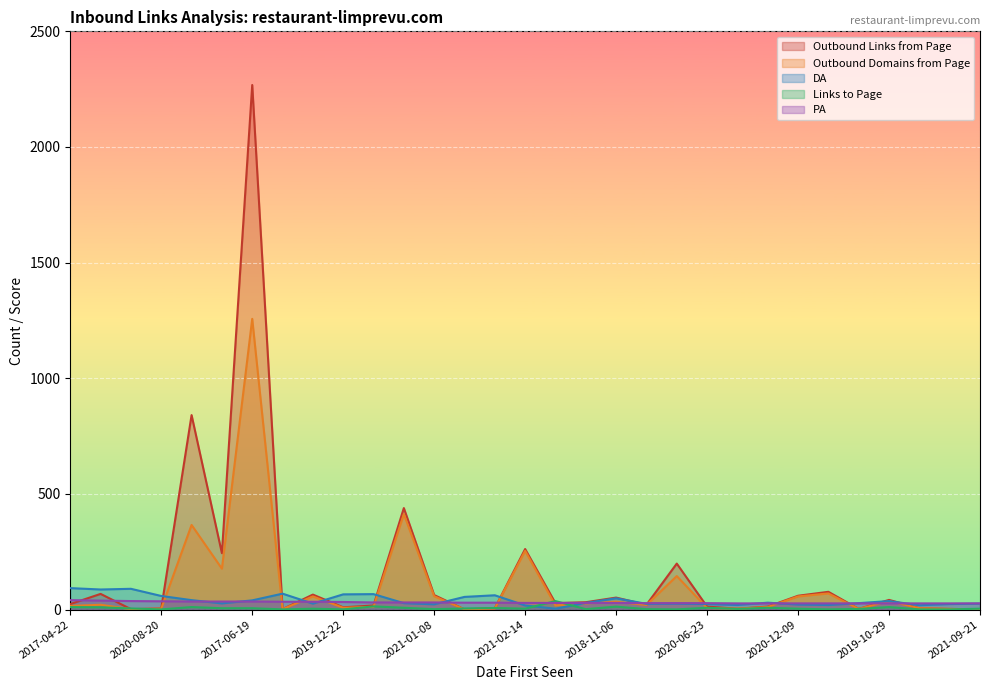

What are all the series names shown in the legend?

Outbound Links from Page, Outbound Domains from Page, DA, Links to Page, PA